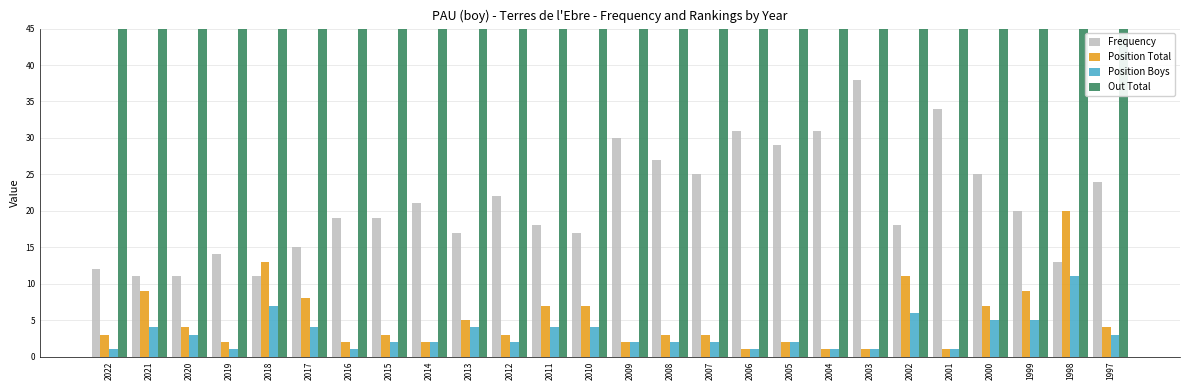

What are all the series names shown in the legend?

Frequency, Position Total, Position Boys, Out Total